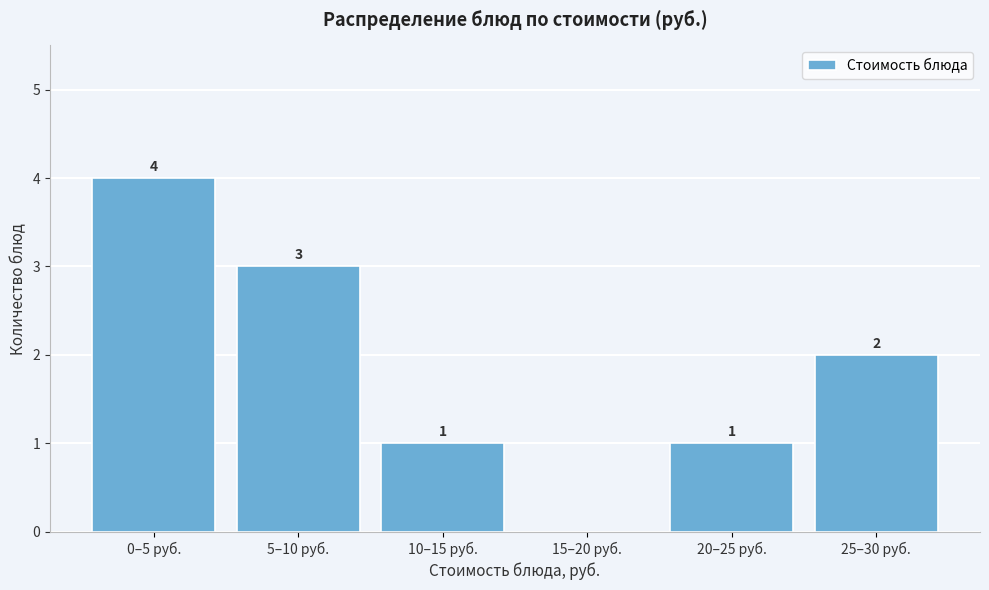

Reading right to left, extract all data points from this chart.

25–30 руб.=2	20–25 руб.=1	15–20 руб.=0	10–15 руб.=1	5–10 руб.=3	0–5 руб.=4